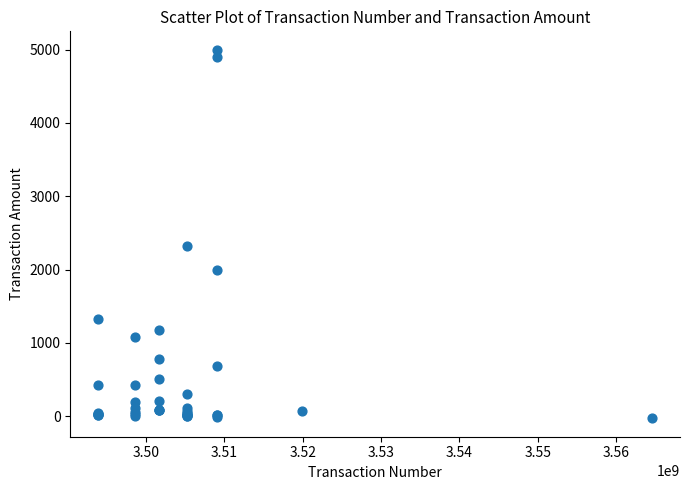

What Y value in the scatter plot is closest to 2484?

2327.5